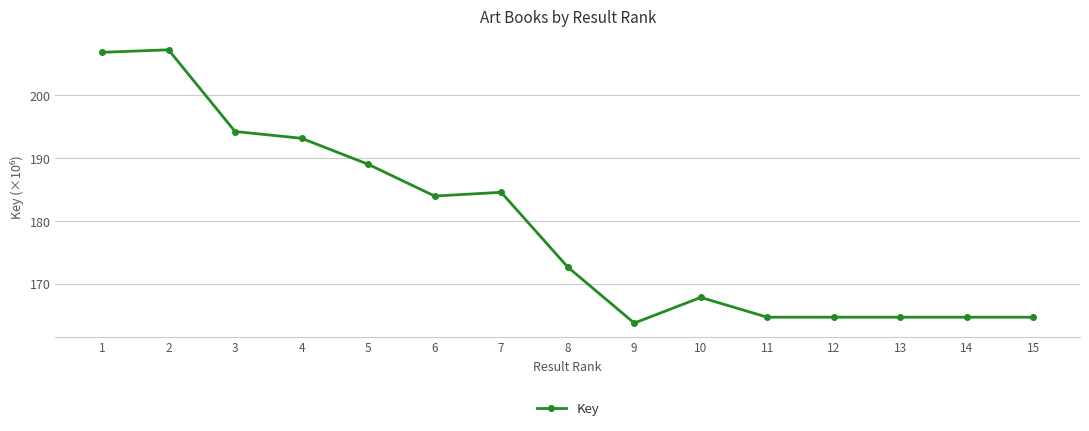

Where does the data first go above 172?

1